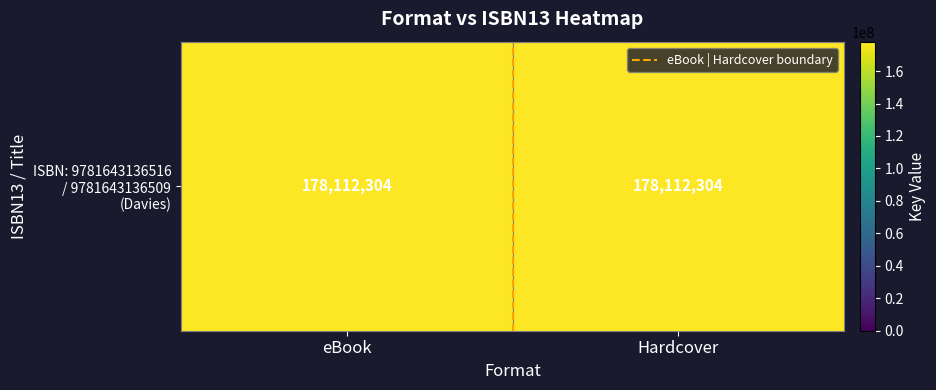

List the labels in order of ISBN: 9781643136516 / 9781643136509 (Davies) value, largest first.

eBook, Hardcover